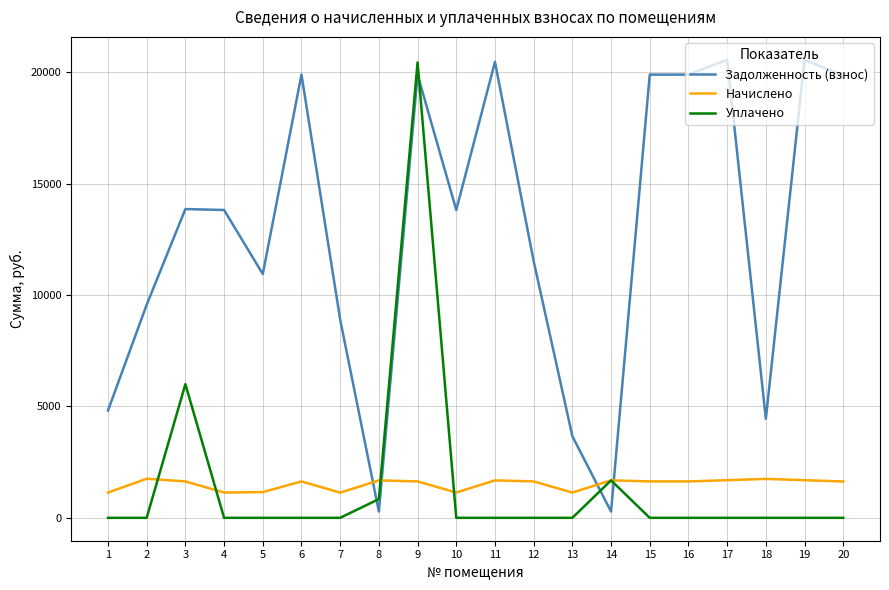

How many values in the Задолженность (взнос) series are below 13816?

9